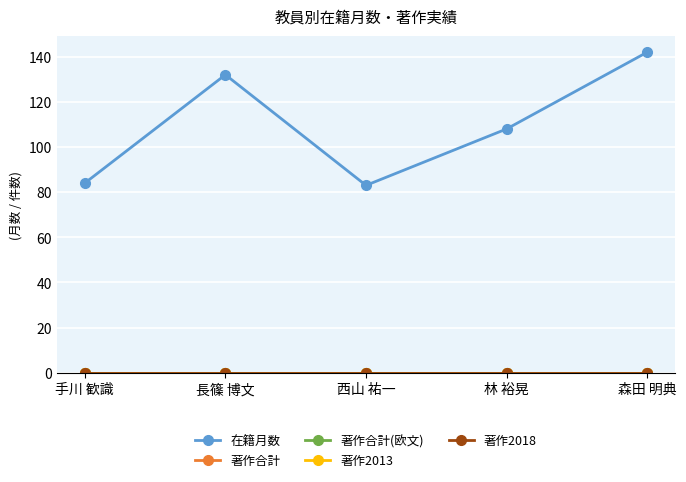

At 長篠 博文, list the series in order from largest to smallest.

在籍月数, 著作合計, 著作合計(欧文), 著作2013, 著作2018